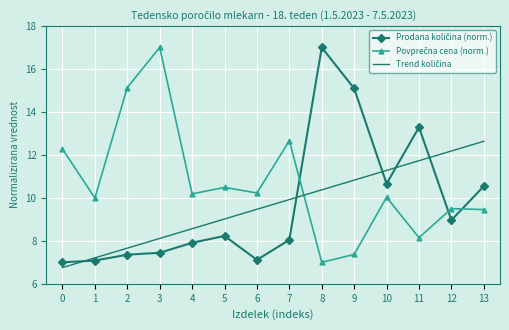

What is the difference between the highest and lowest values at 0?

5.5